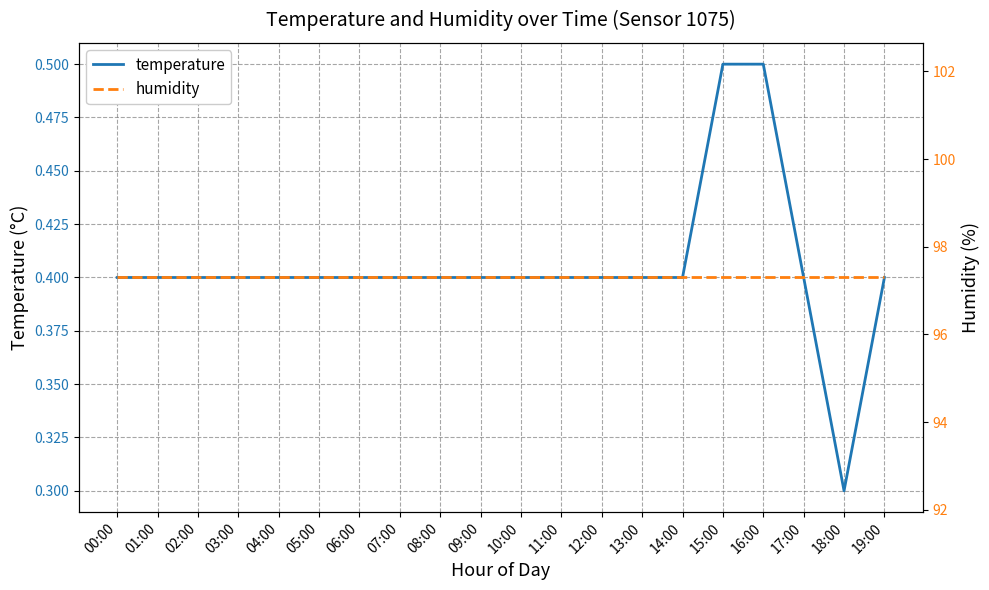

What is the maximum value for humidity?

97.3